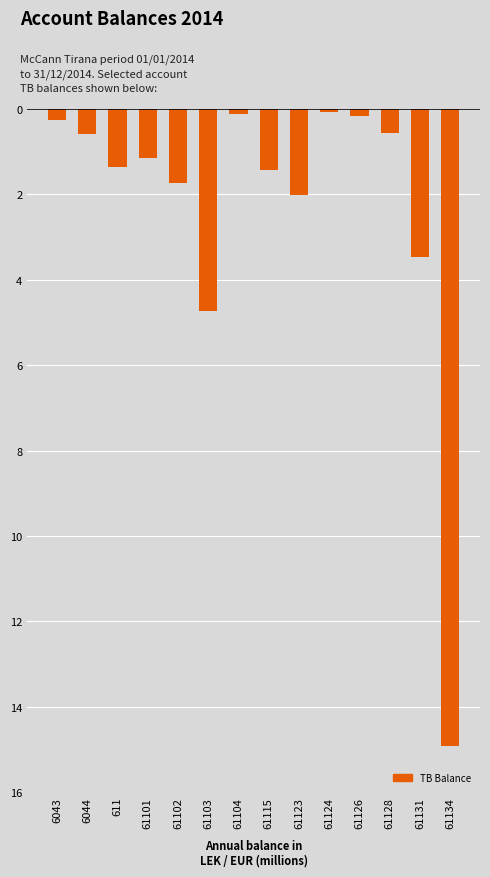

What position from the right is 61101?

11